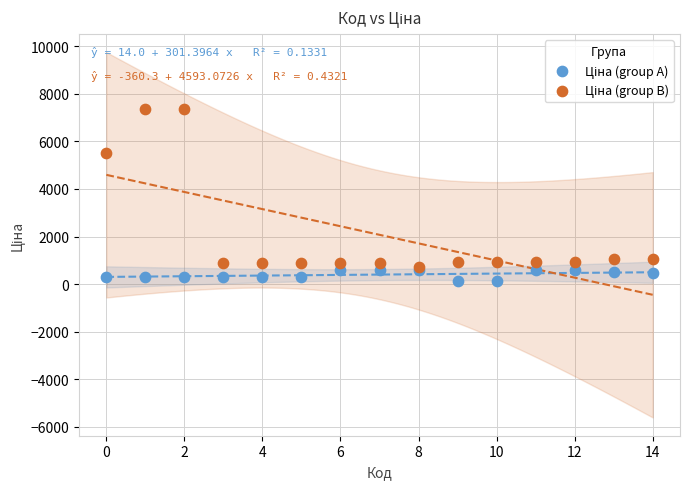

Across all series, what Y value is closest to 3735?

5497.3